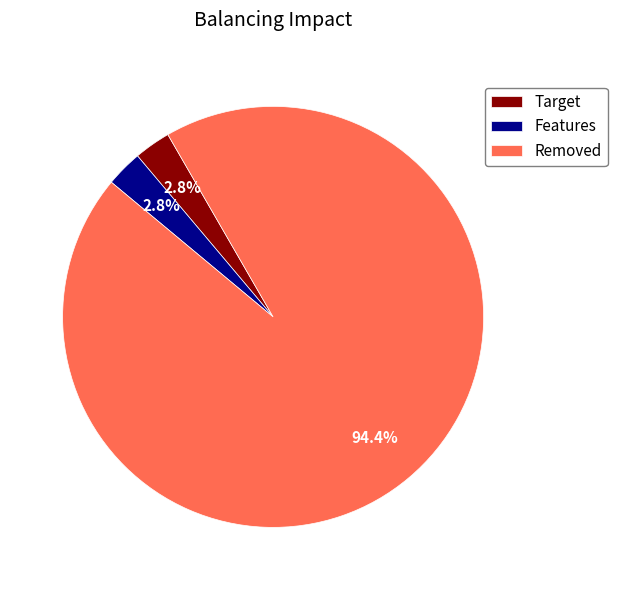

What portion of the pie excludes Target?

97.2%